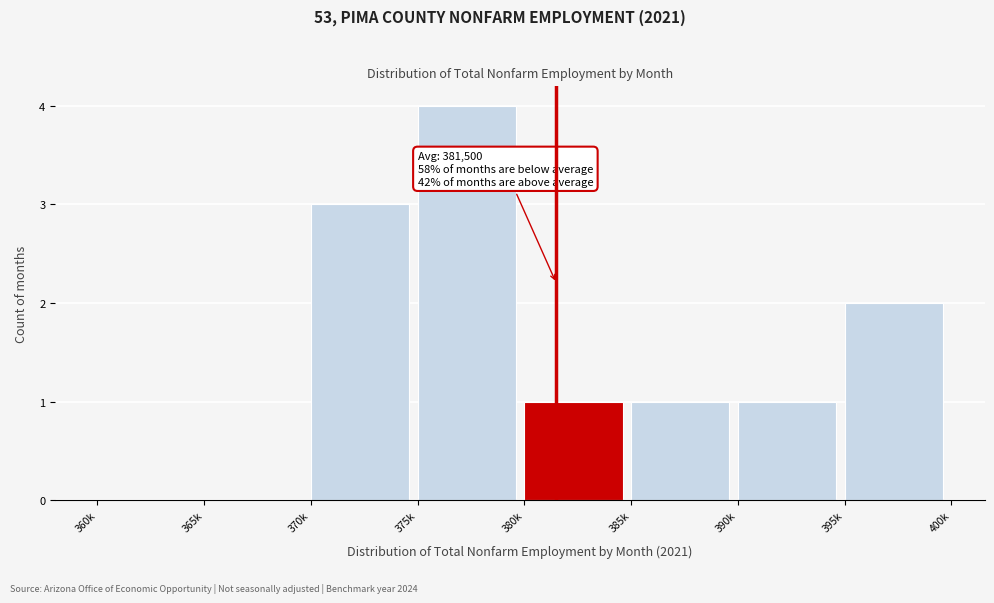

Reading left to right, extract all data points from this chart.

360k=0	365k=0	370k=3	375k=4	380k=1	385k=1	390k=1	395k=2